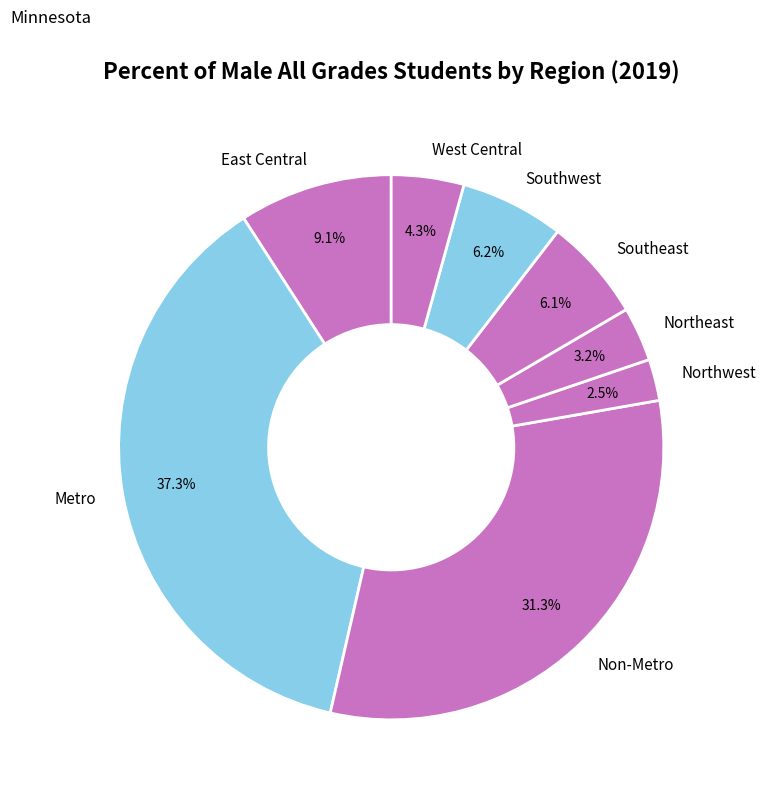

How many slices are in this pie chart?

8